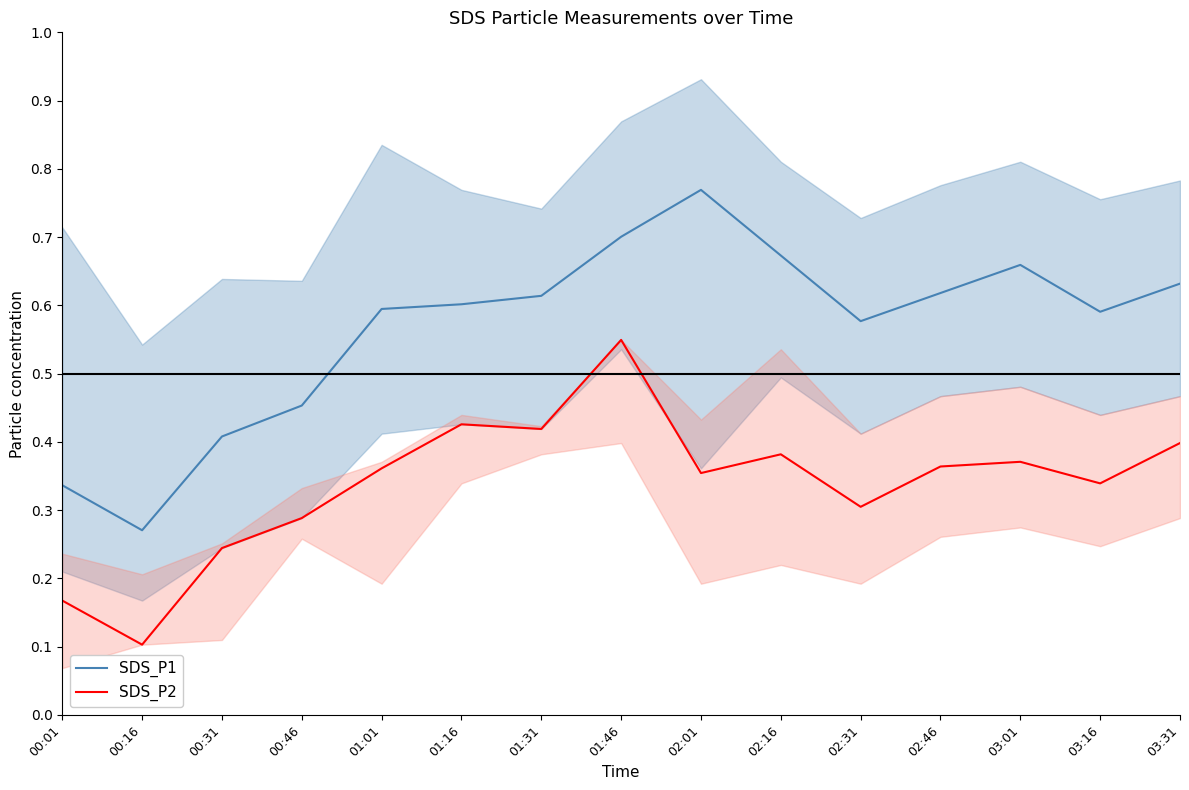

Count the number of categories in the chart.

15